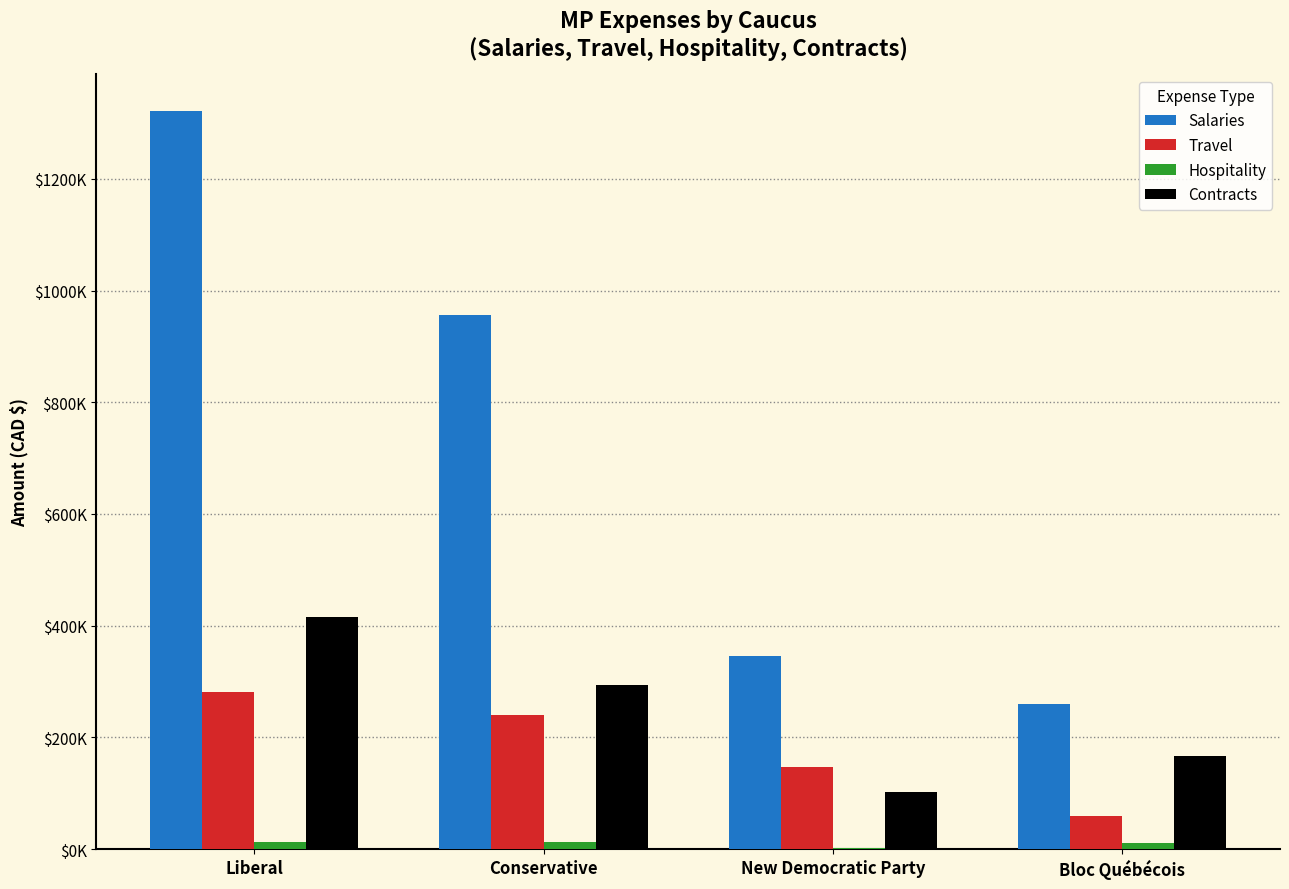

Does the chart contain stacked bars?

No